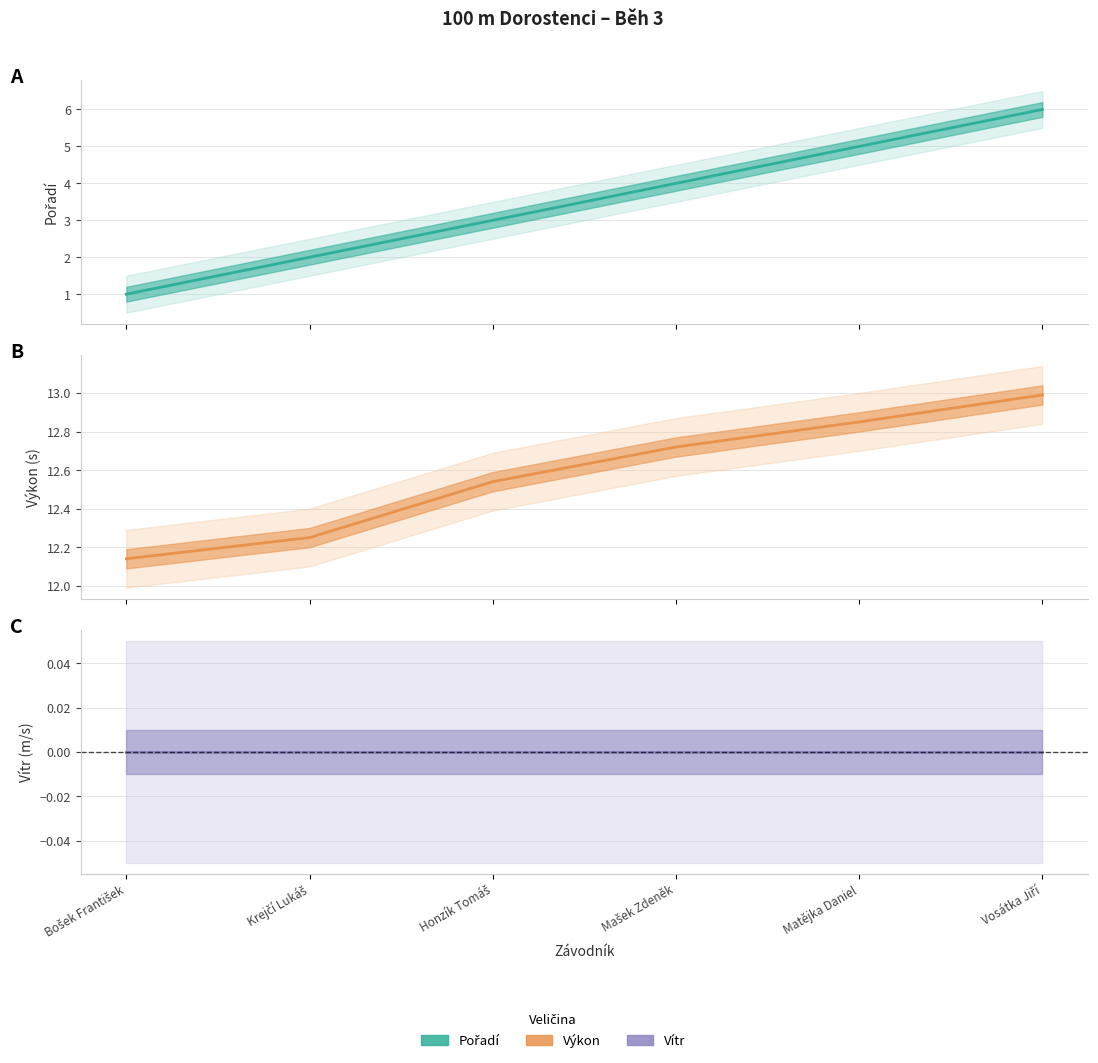

Which series has the largest total across all categories?

Výkon